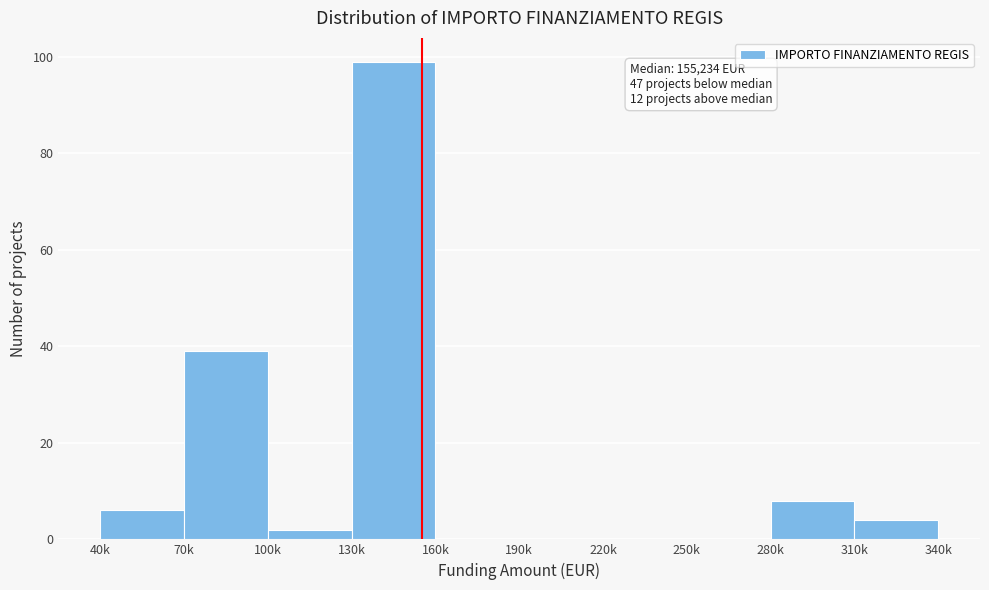

Reading right to left, what are all the values shown in this chart?

310k=4	280k=8	250k=0	220k=0	190k=0	160k=0	130k=99	100k=2	70k=39	40k=6